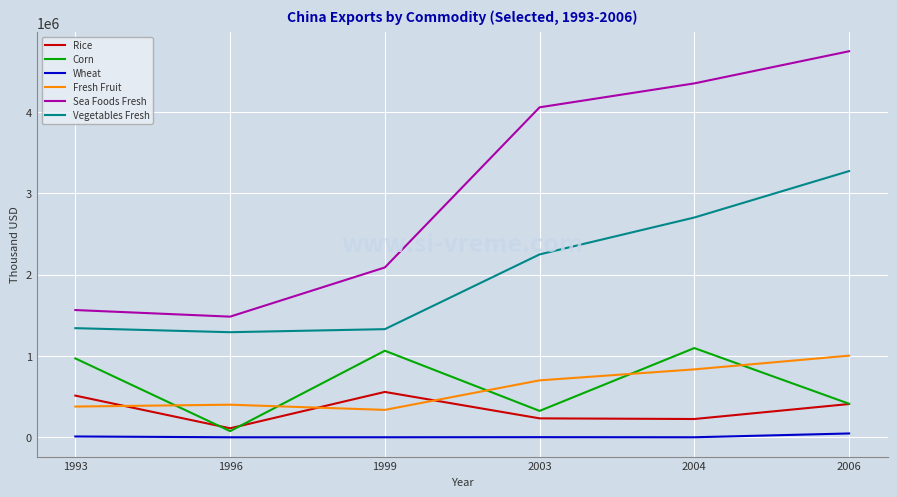

What are all the series names shown in the legend?

Rice, Corn, Wheat, Fresh Fruit, Sea Foods Fresh, Vegetables Fresh